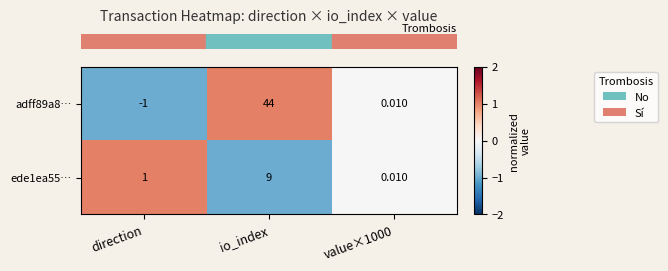

Count the number of data series in this chart.

2